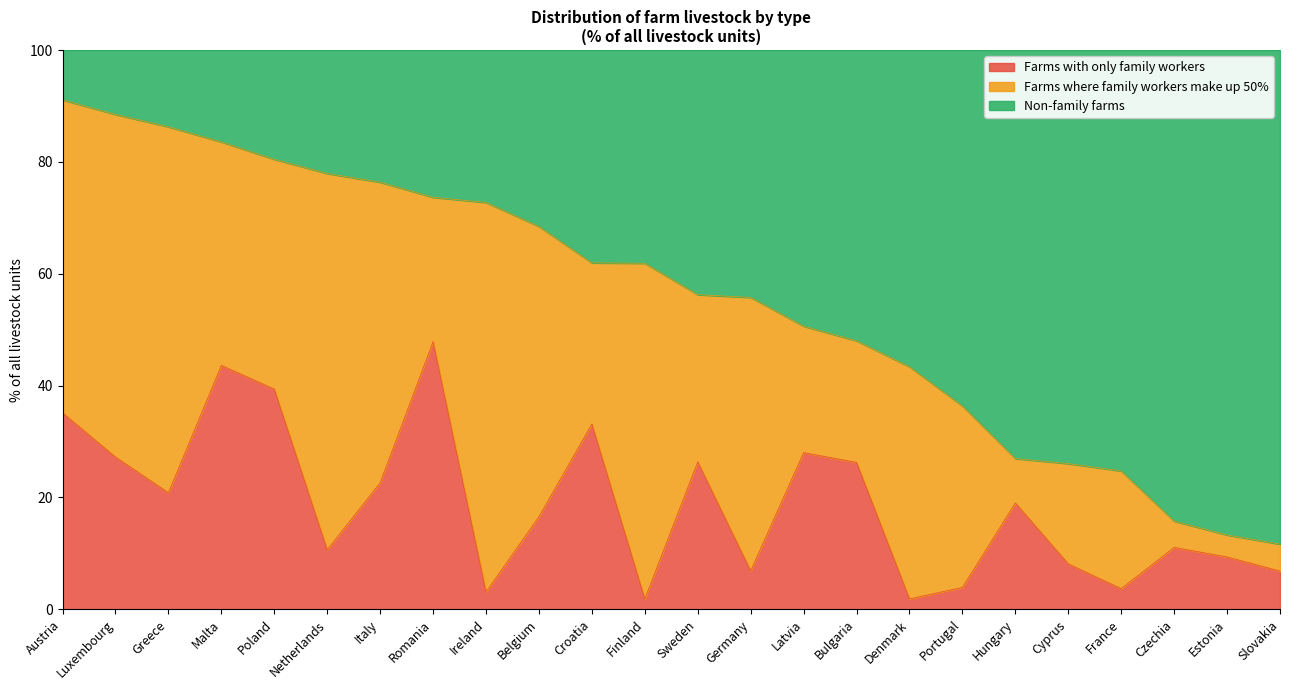

What is the label of the 5th point from the right?

Cyprus